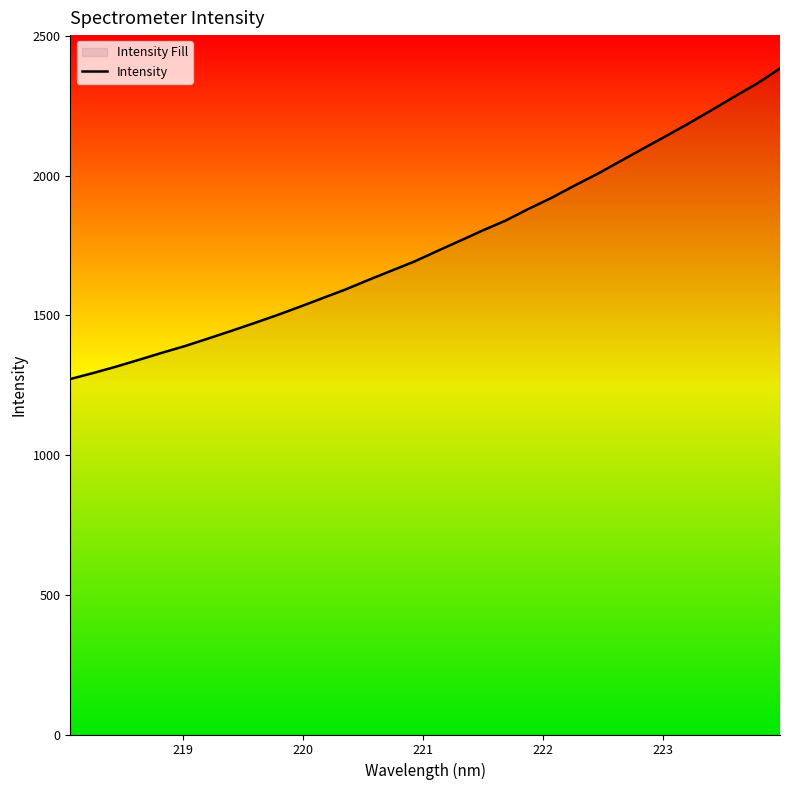

What is the sum of all values?

56079.6